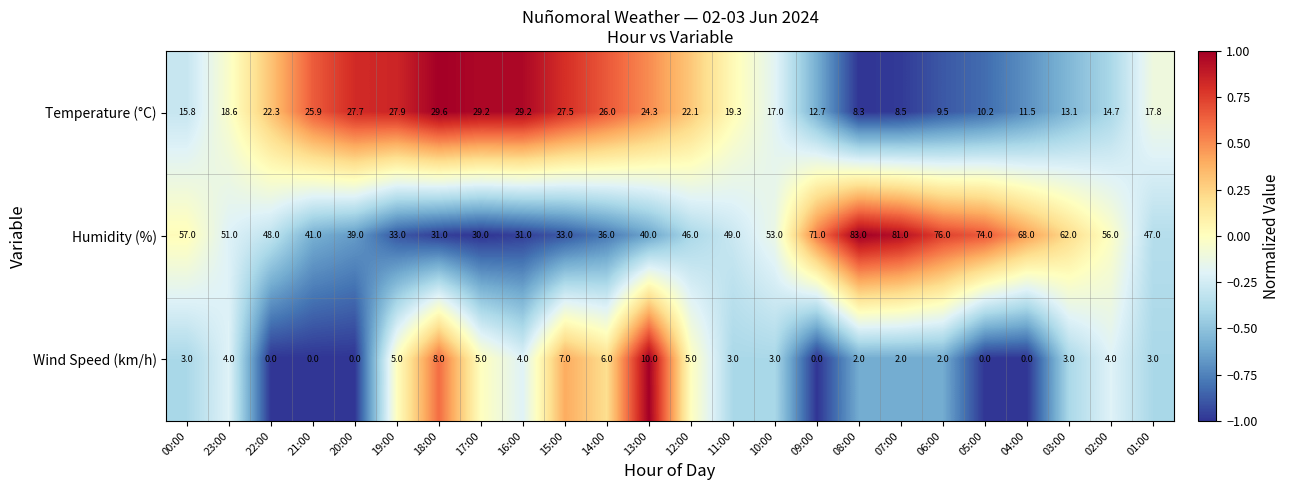

The Wind Speed (km/h) series shows 3.0 at 03:00. True or false?

True